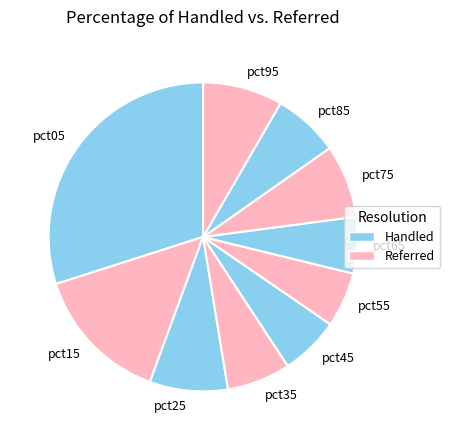

Is pct05 the majority of the pie?

No